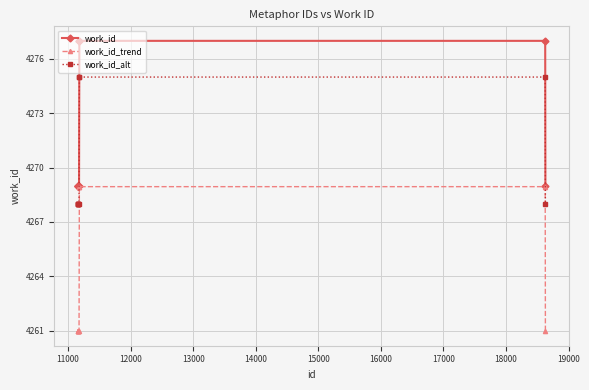

How many lines are shown in the chart?

3